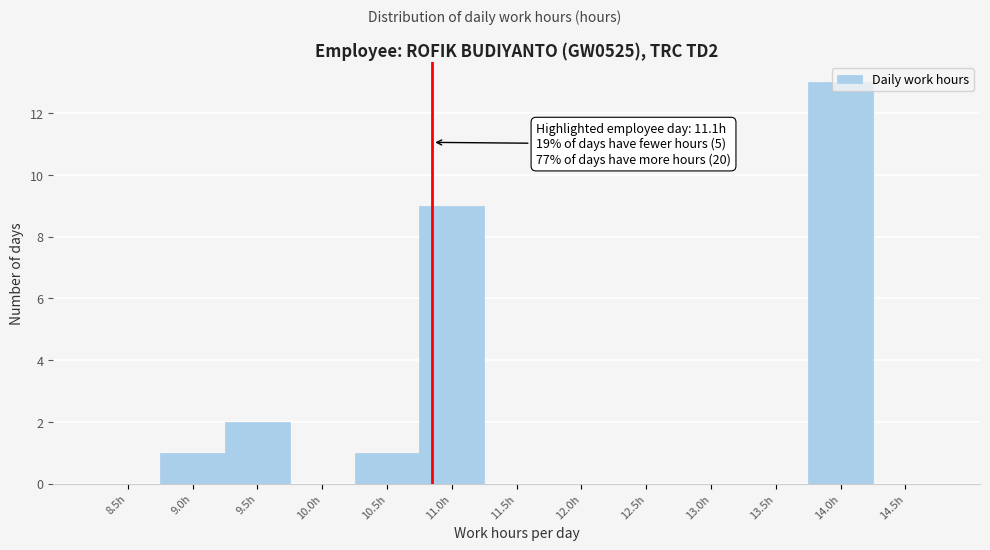

Where is the data nearest to the value 6?

11.0h